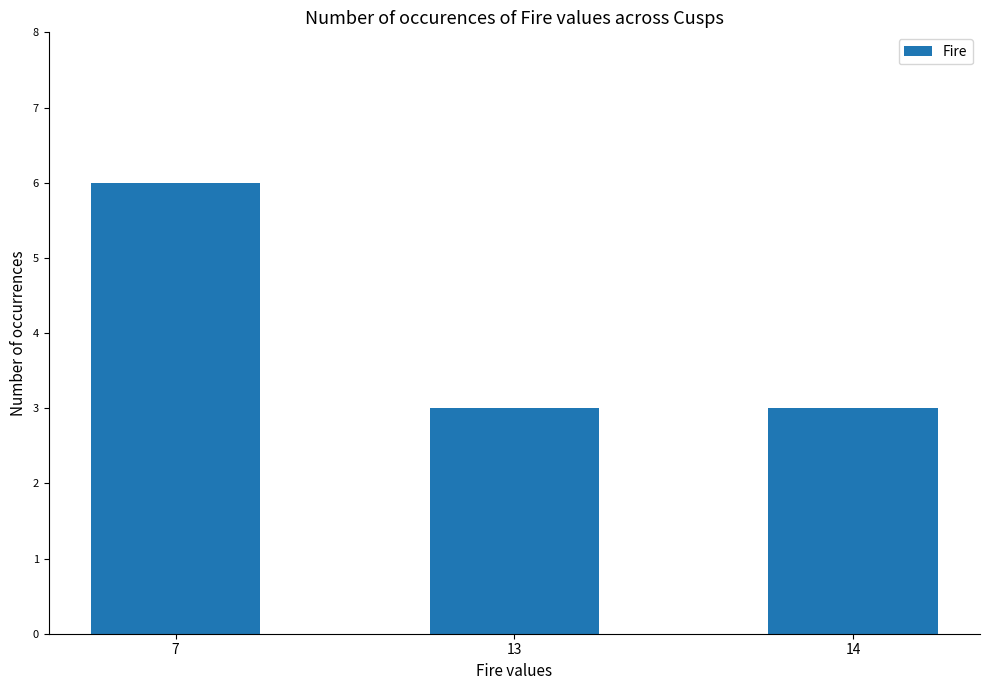

Reading left to right, transcribe all the data shown in this chart.

7=6	13=3	14=3